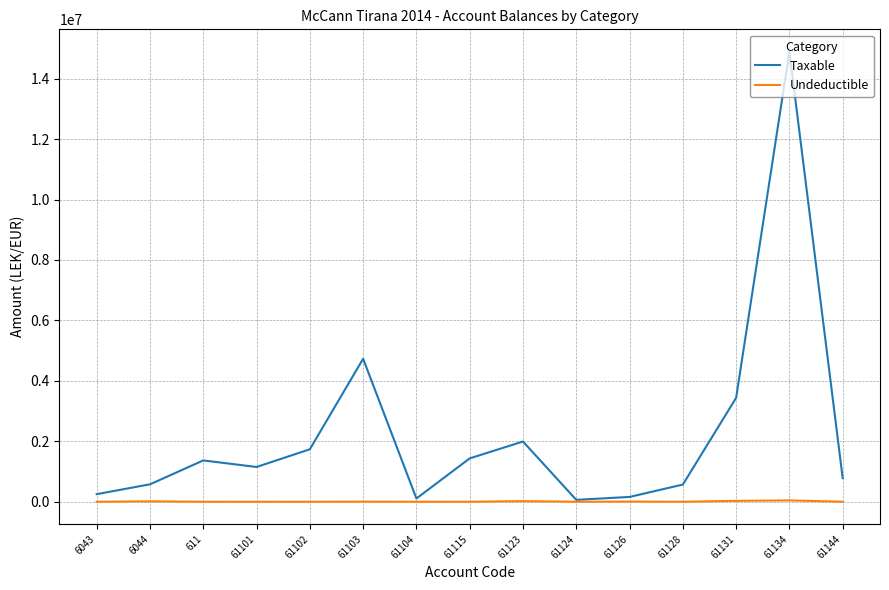

How many values in the Taxable series exceed 1149043?

8